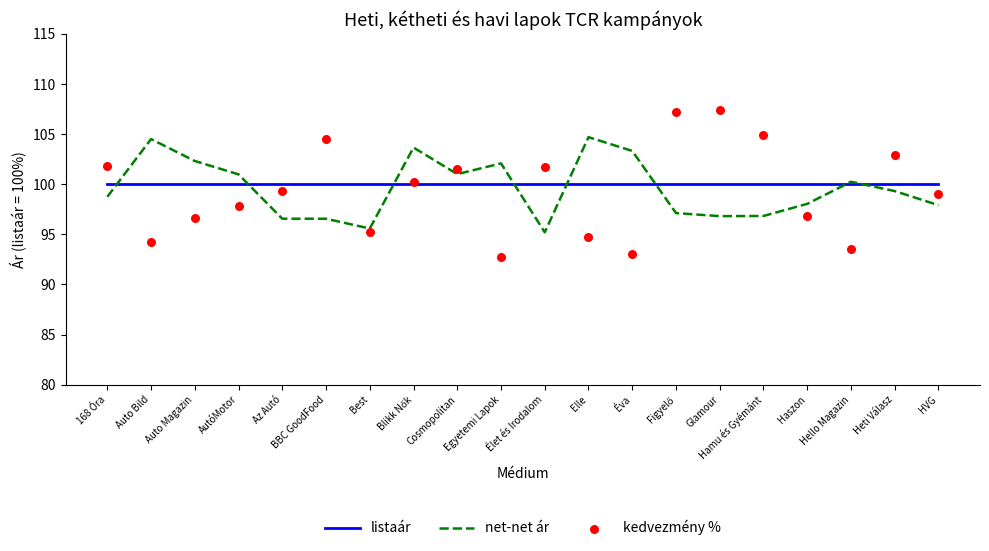

What are all the series names shown in the legend?

listaár, net-net ár, kedvezmény %